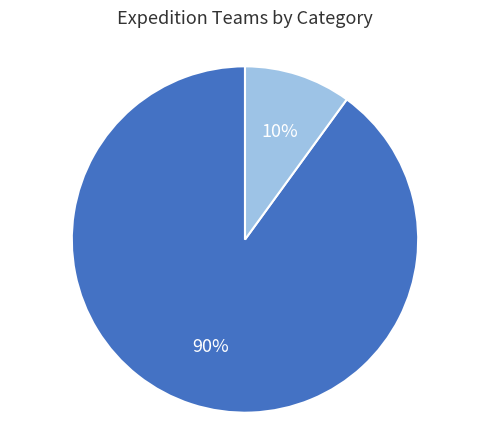

To the nearest percent, what is the average slice percentage?

50%